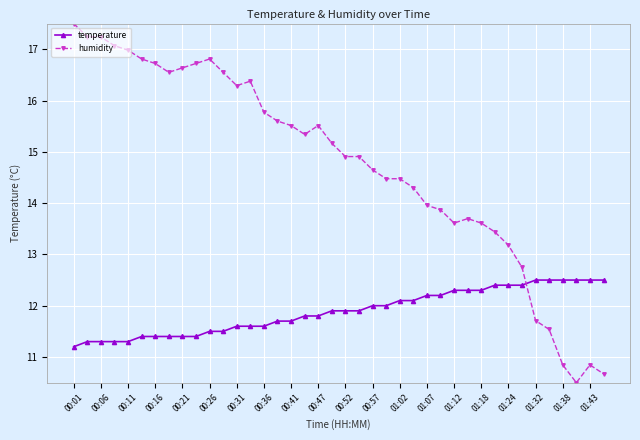

Which series has the largest range (max minus min)?

humidity